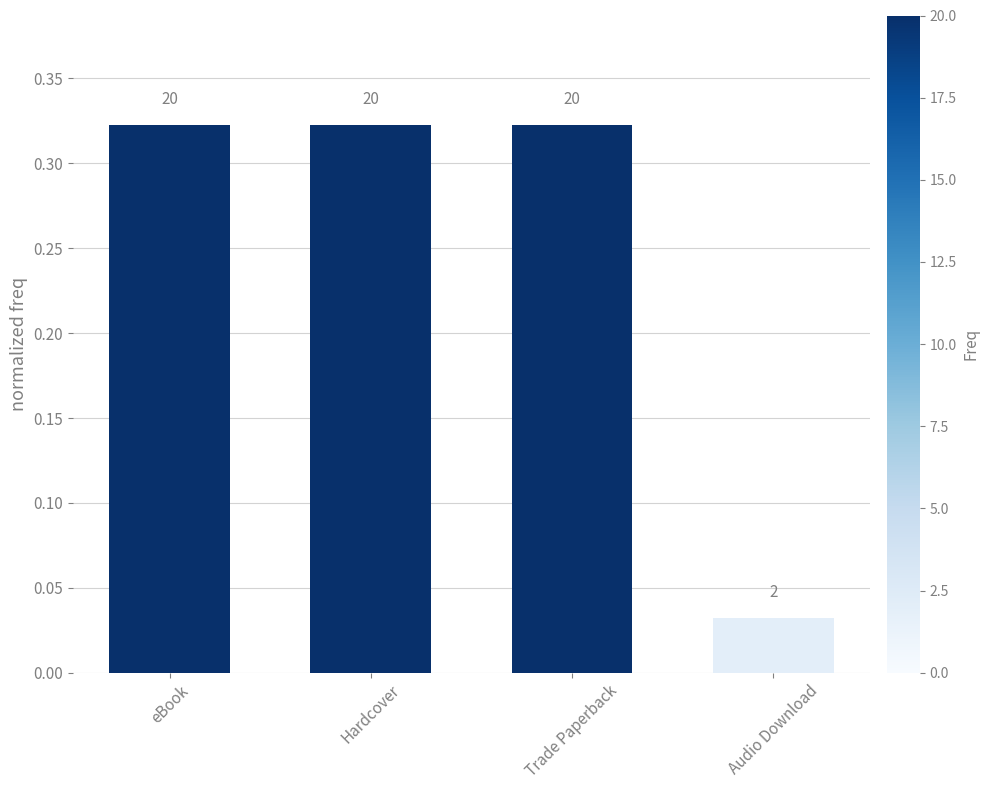

How many bars are there in total?

4